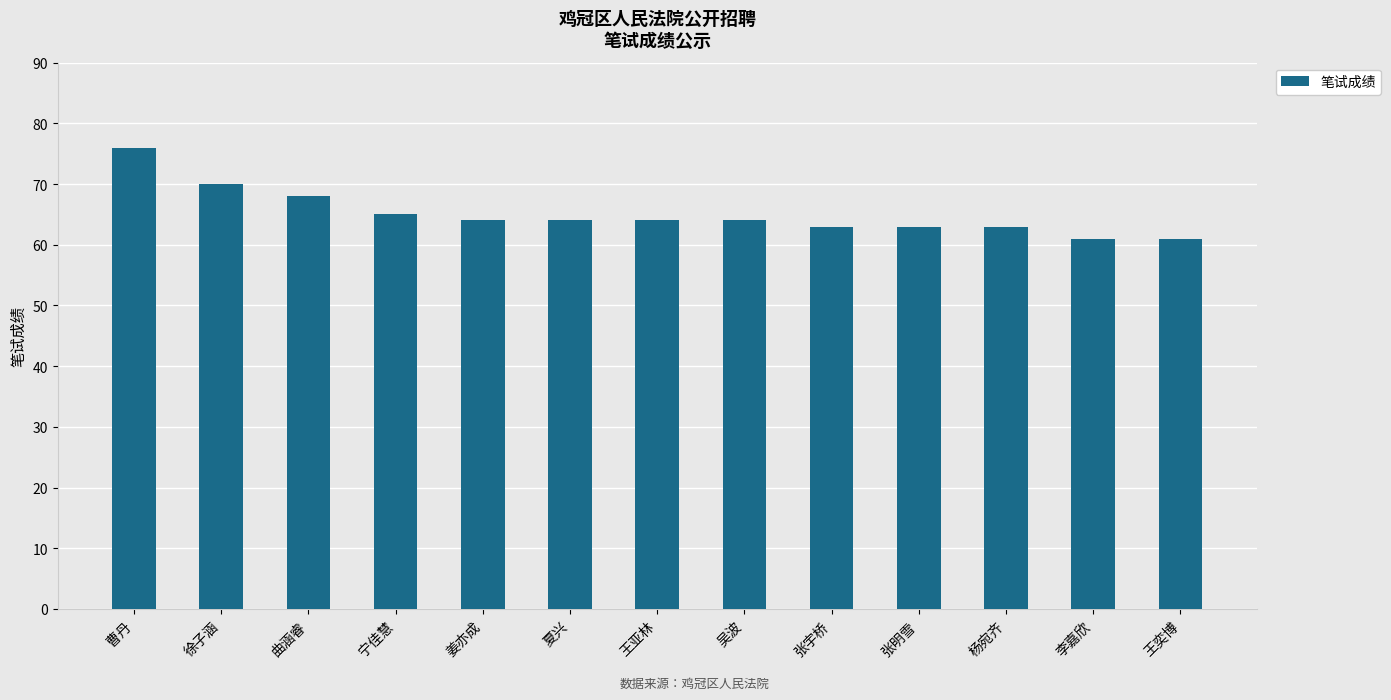

Does the chart contain stacked bars?

No